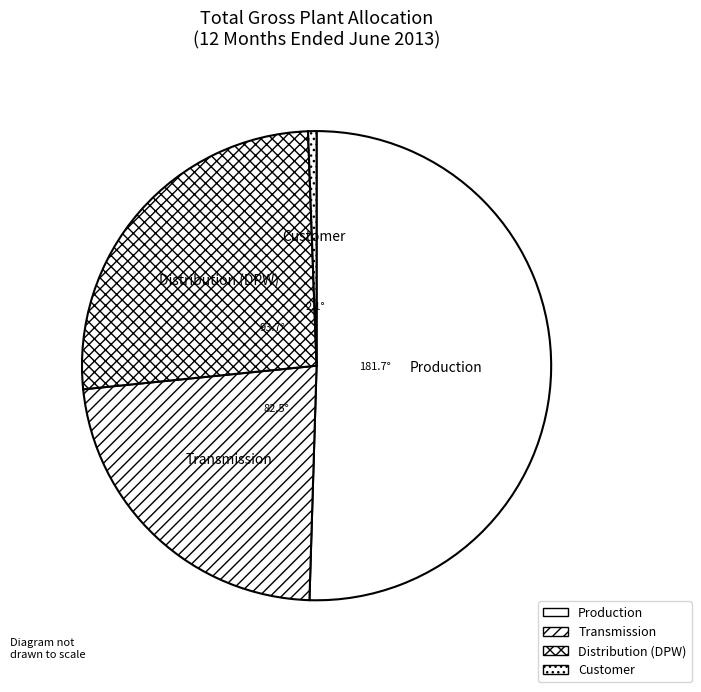

Approximately how many times larger is the value at Production compared to Customer?

87.0